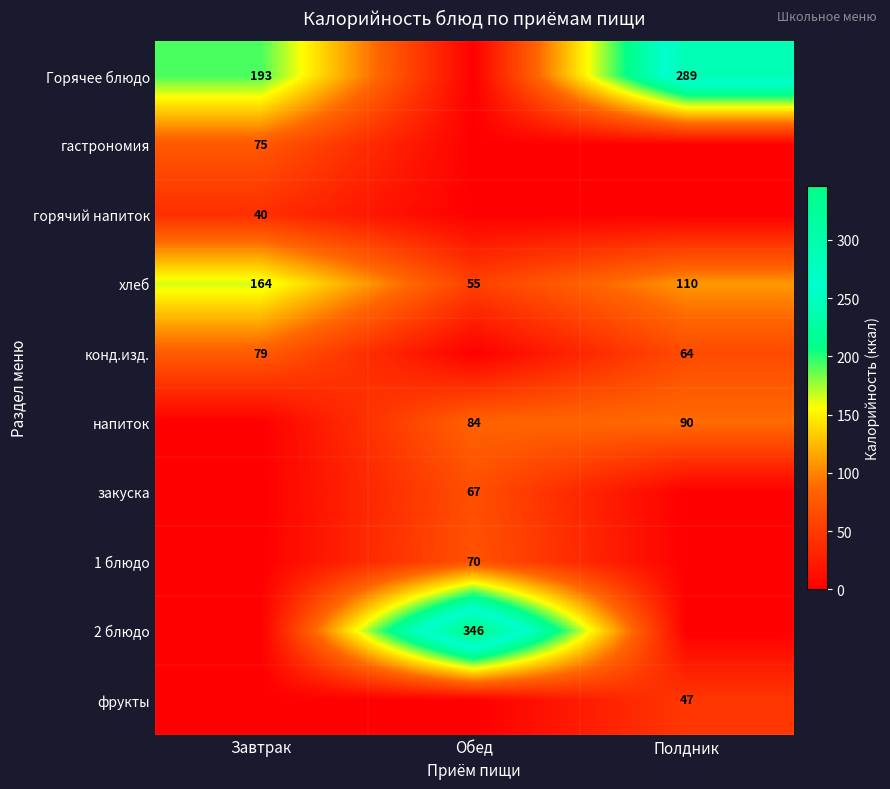

What is the difference between the second highest and minimum values in the хлеб series?

55